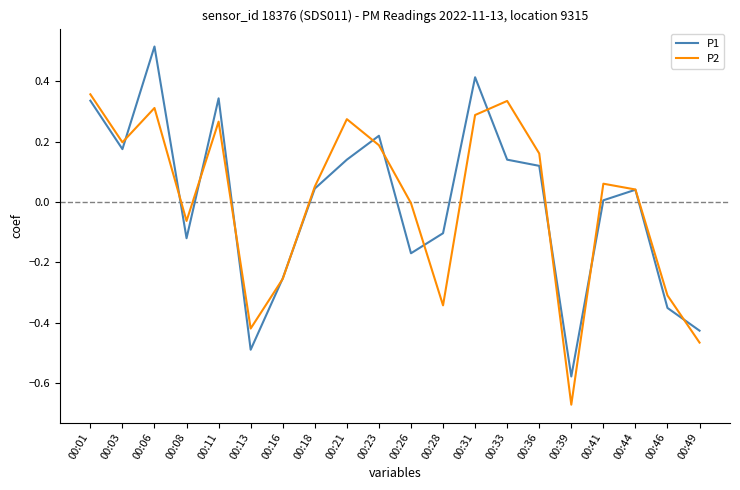

True or false: P1 and P2 cross at least once.

True